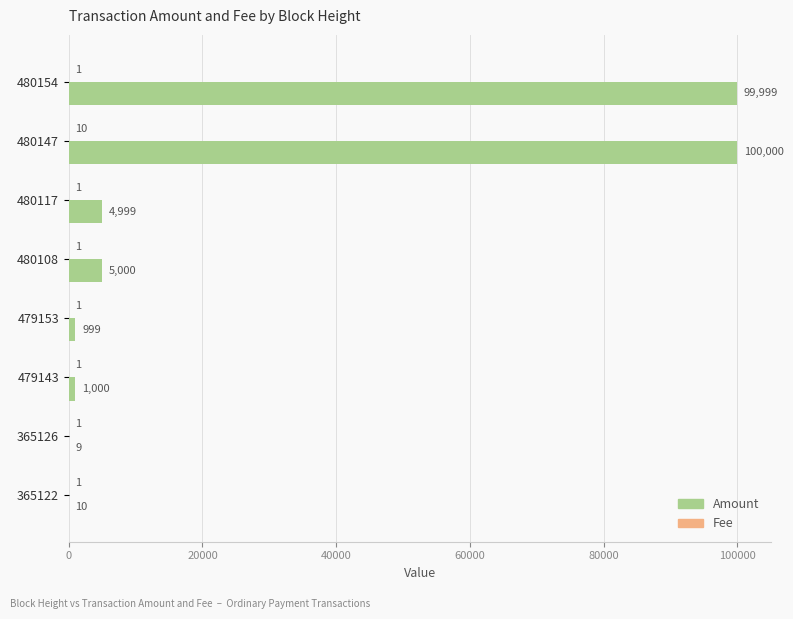

True or false: Amount has a value of 100000 at 480147.

True